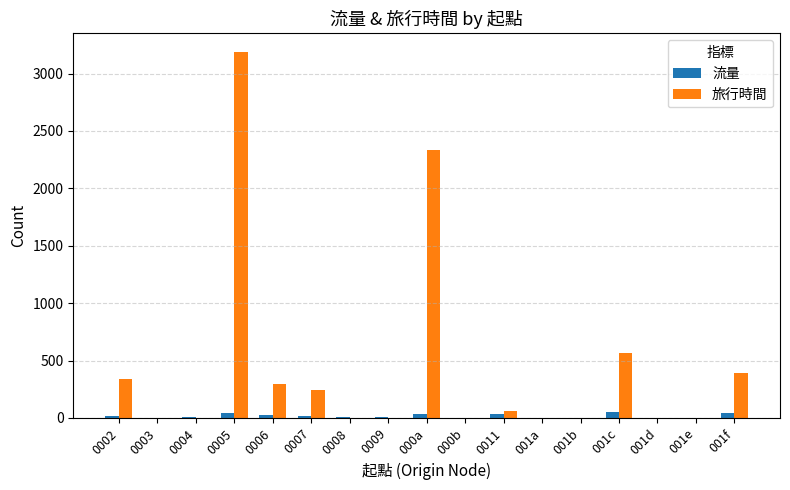

What is the average value of the 旅行時間 series?

437